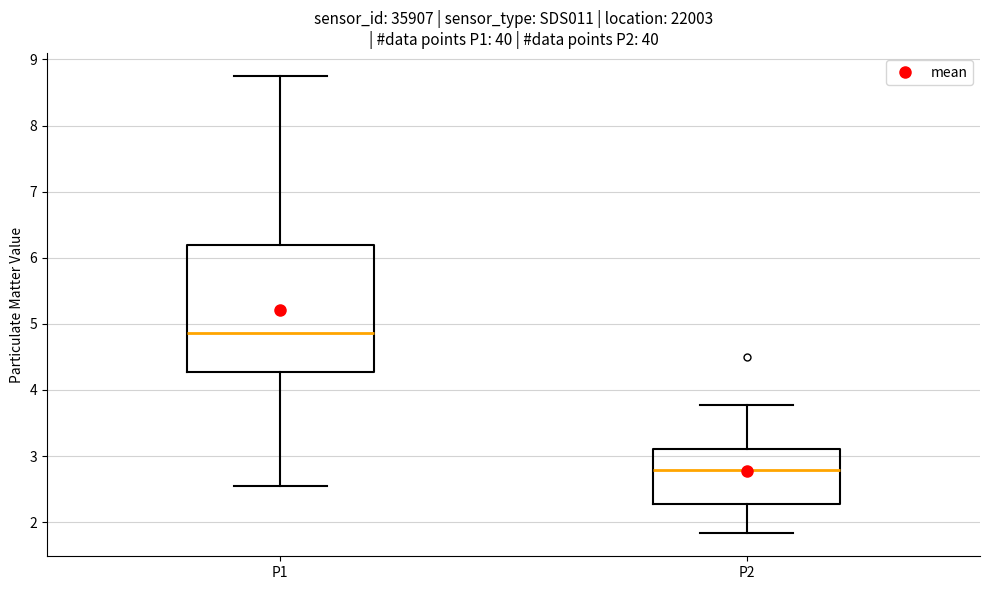

Where is the lower edge of the box for P1 on the y-axis? The values are not printed on the chart, so give them approximately, as read against the axis.

4.3